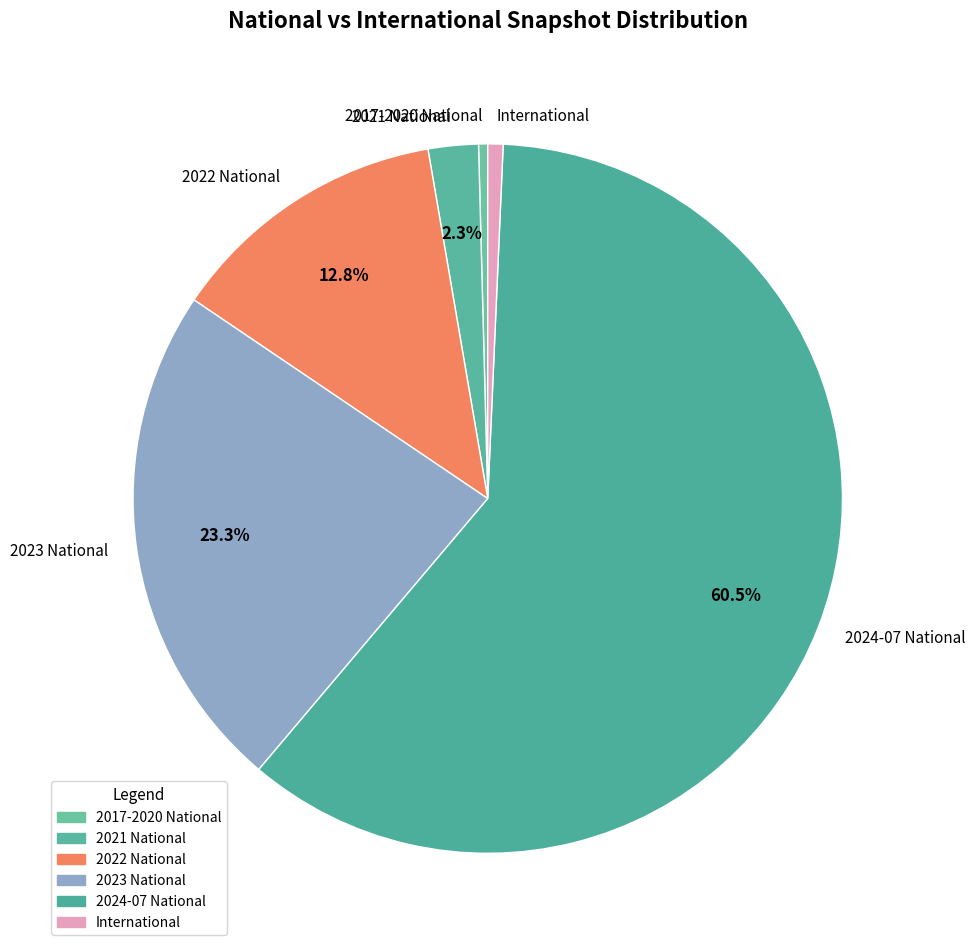

Does 2023 National represent more than half of the total?

No